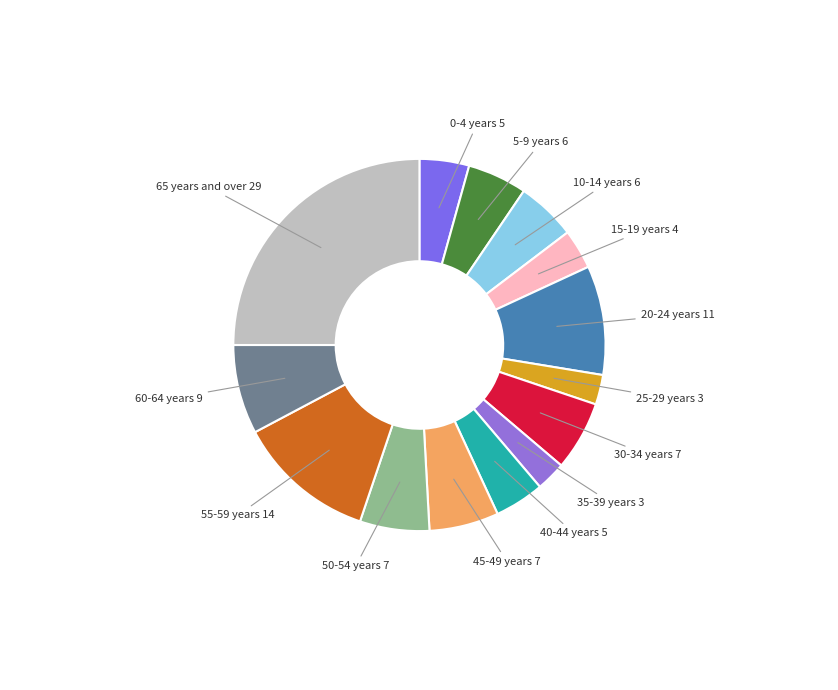

How many segments does this pie chart have?

14